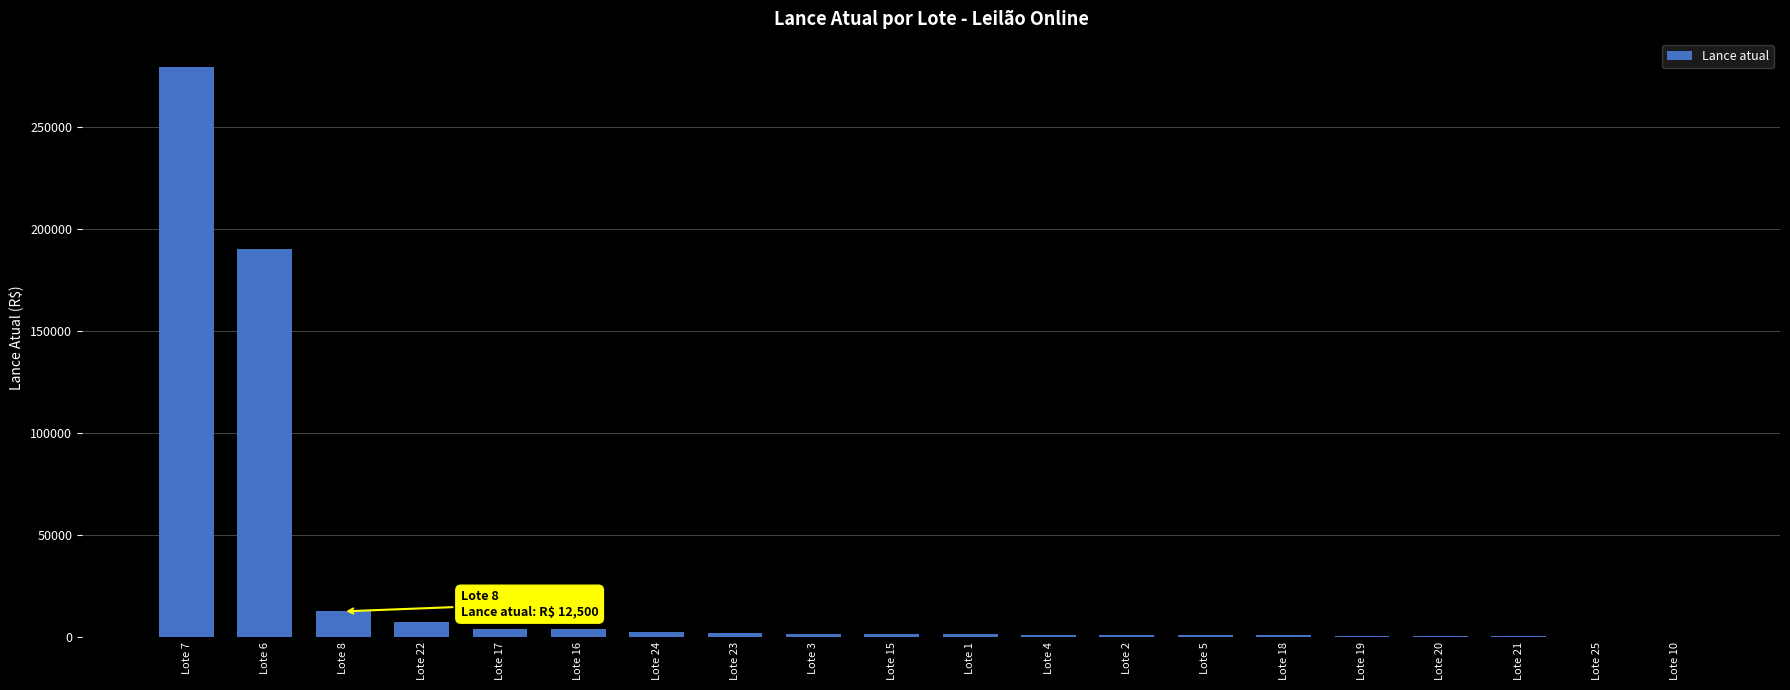

At which label is the value closest to 139502?

Lote 6